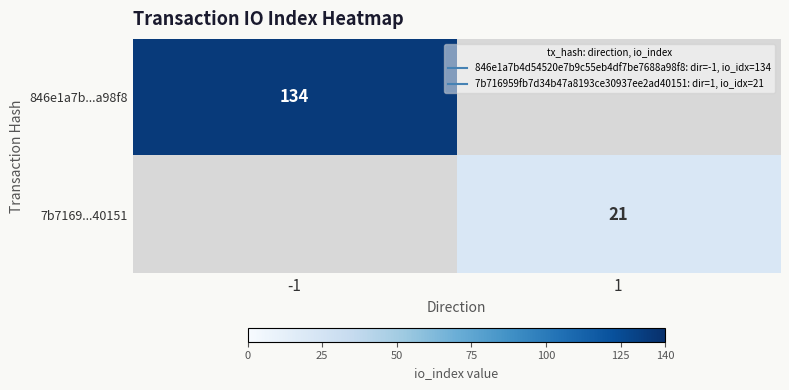

The 846e1a7b...a98f8 series shows 134.0 at -1. True or false?

True